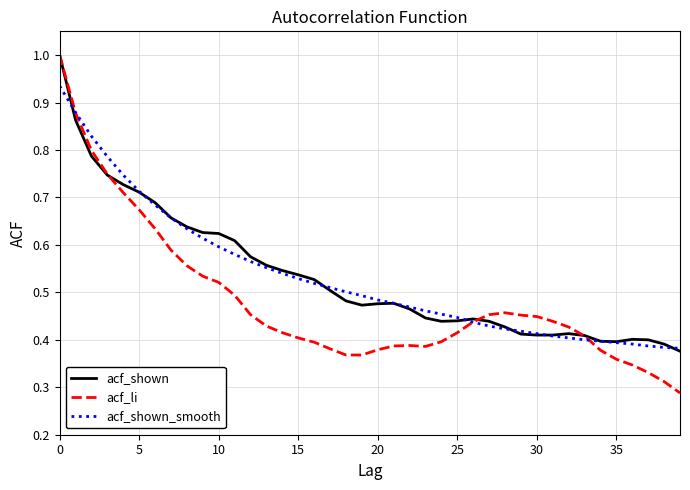

Which series has the largest range (max minus min)?

acf_li